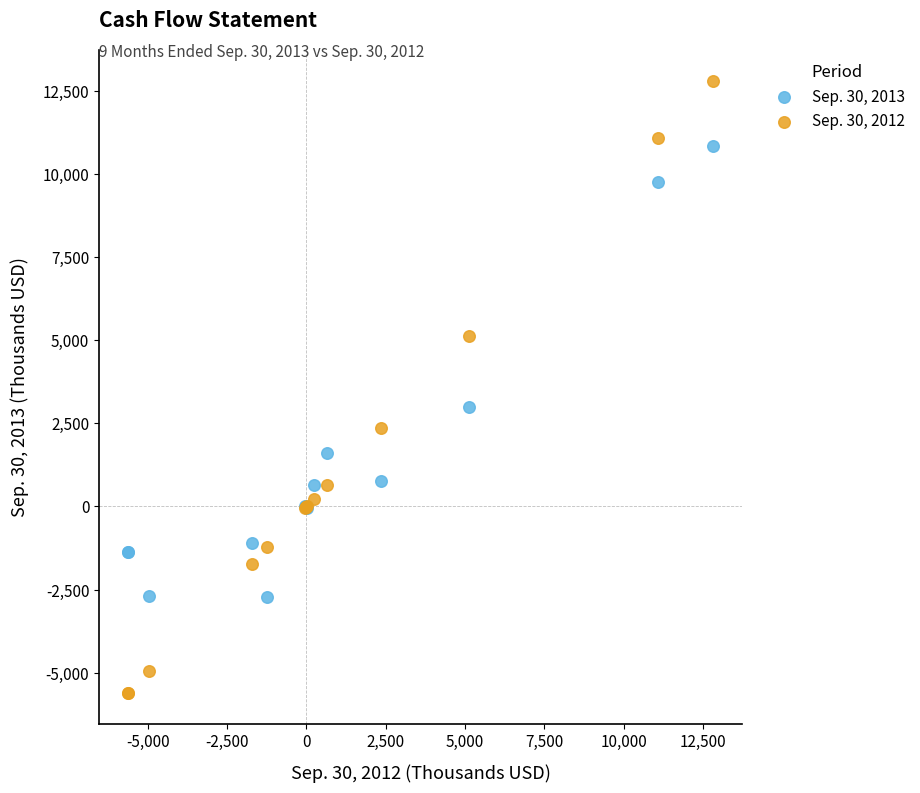

Which series reaches the maximum Y coordinate?

Sep. 30, 2012